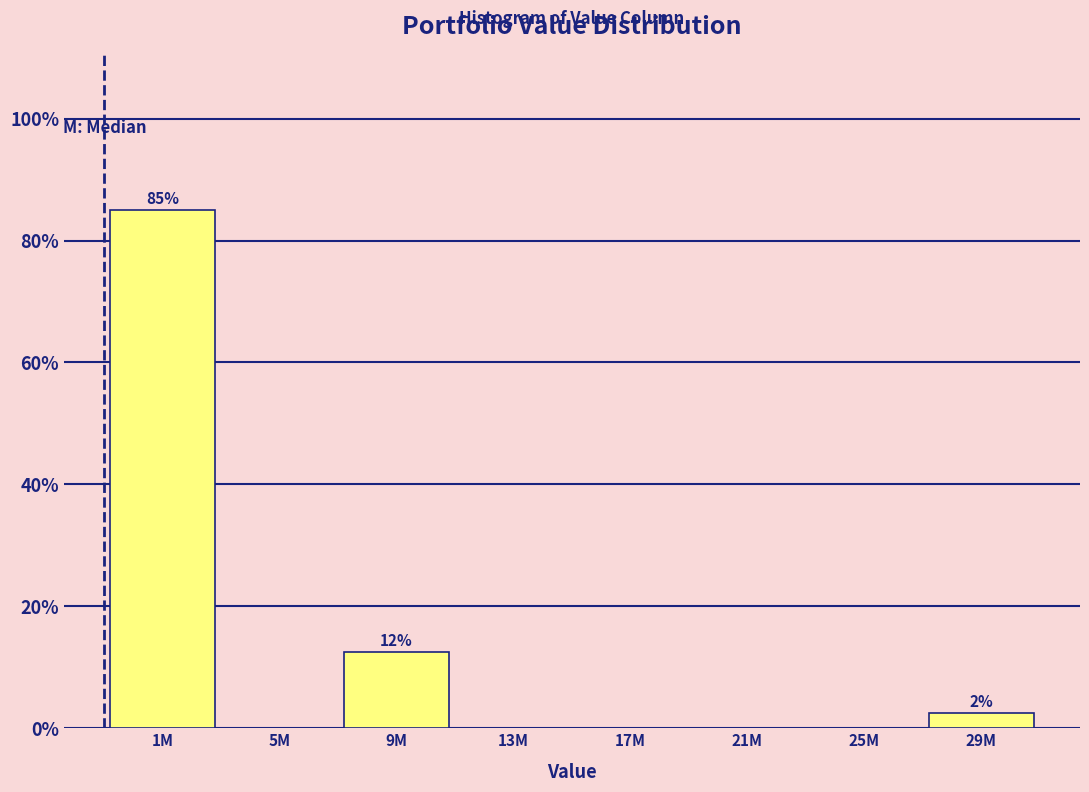

Reading right to left, list all the values displayed in this chart.

29M=2.5	25M=0.0	21M=0.0	17M=0.0	13M=0.0	9M=12.5	5M=0.0	1M=85.0